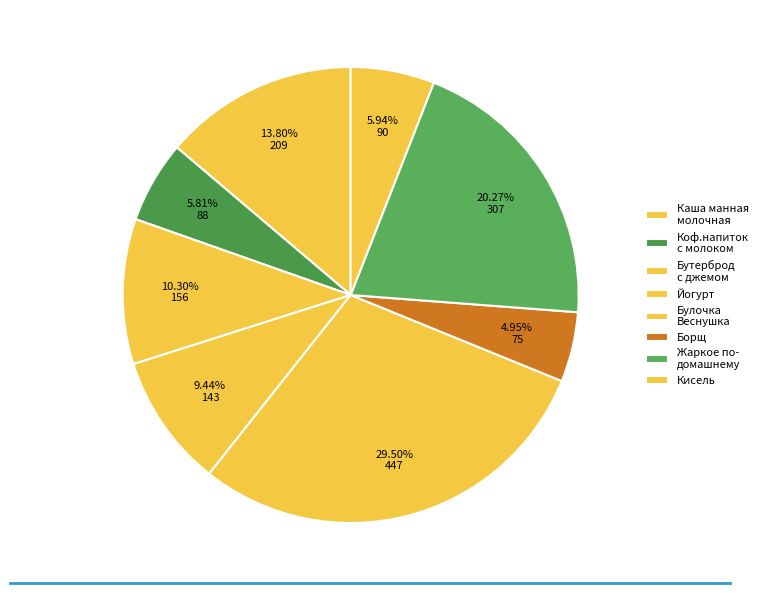

How much of the chart is everything except Булочка Веснушка?

70.5%